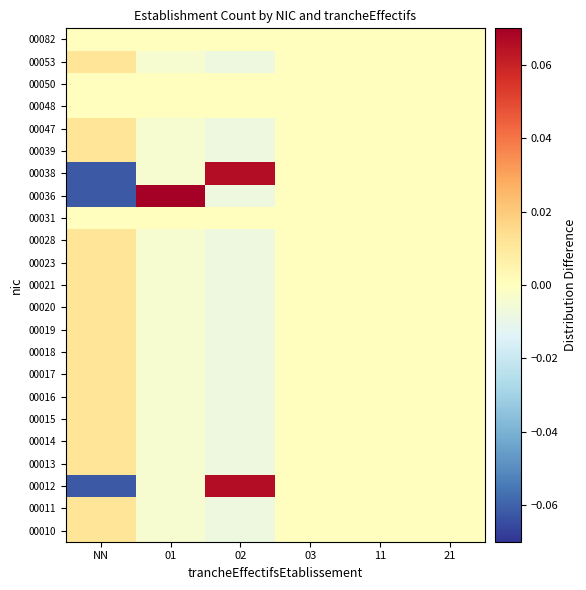

At how many categories does at least one series exceed 0?

3